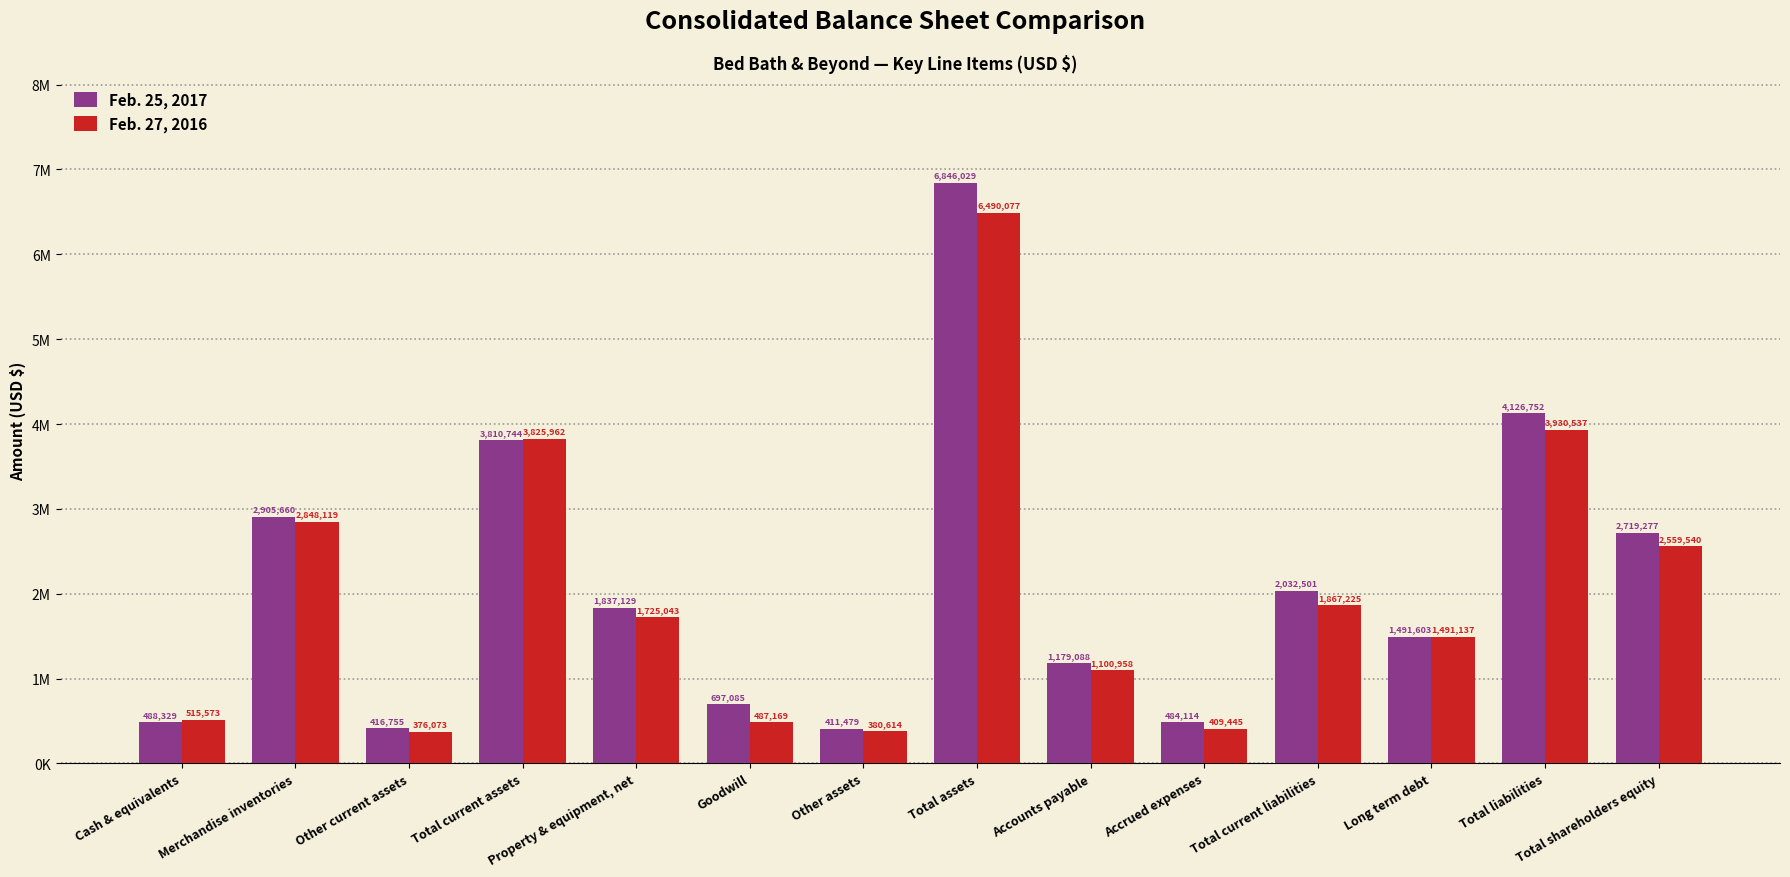

What are all the series names shown in the legend?

Feb. 25, 2017, Feb. 27, 2016